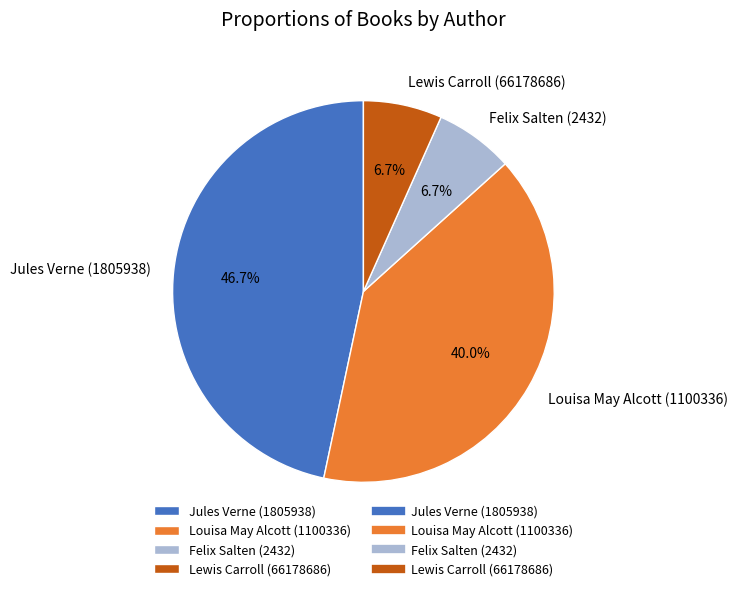

Does Jules Verne (1805938) account for over 50% of the chart?

No